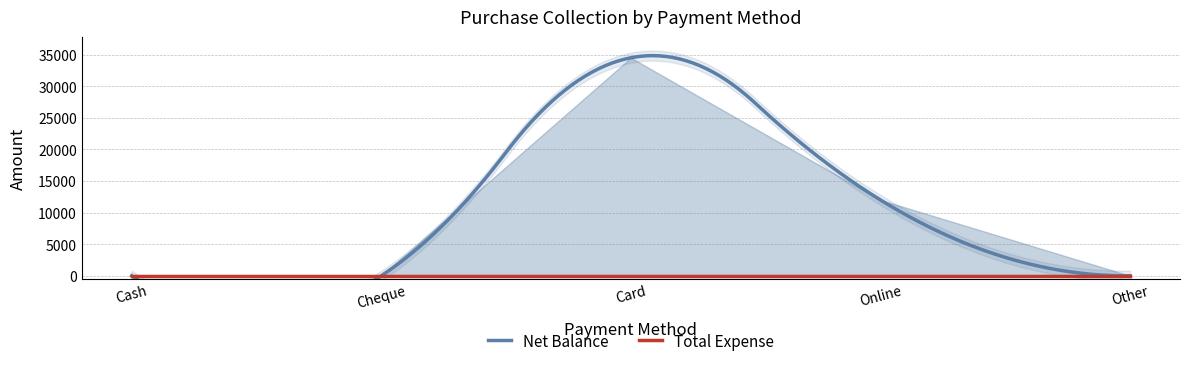

How many lines are shown in the chart?

2